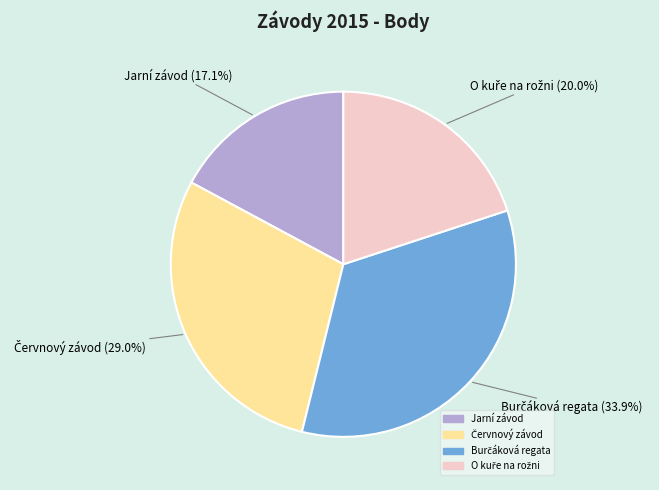

Is there a majority slice in this chart?

No